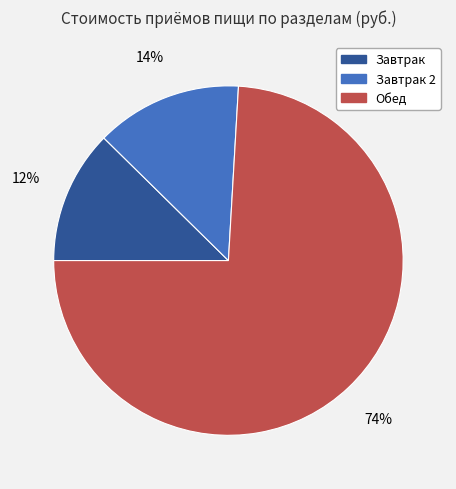

What percentage is the Завтрак slice, to the nearest percent?

12%